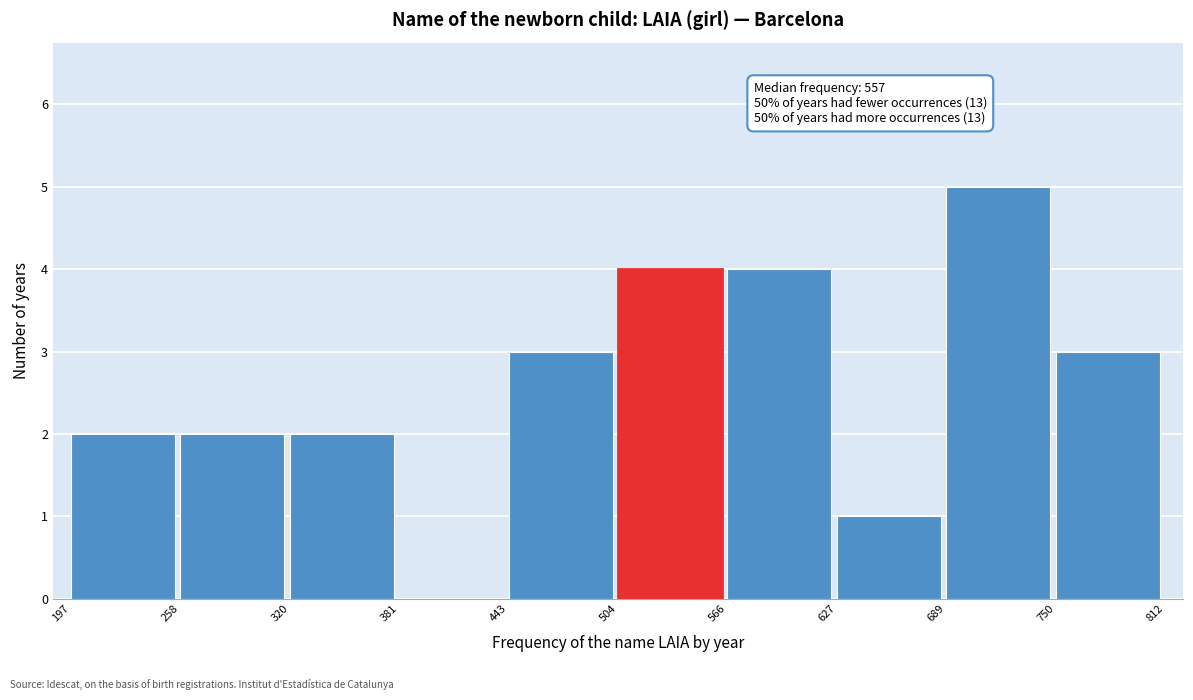

Which range on the x-axis has the tallest bar?

689 to 750